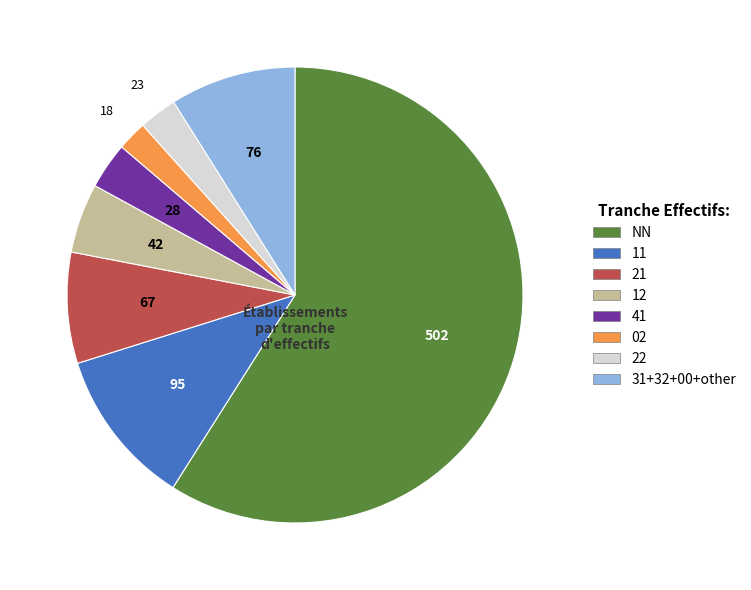

Is there a majority slice in this chart?

Yes